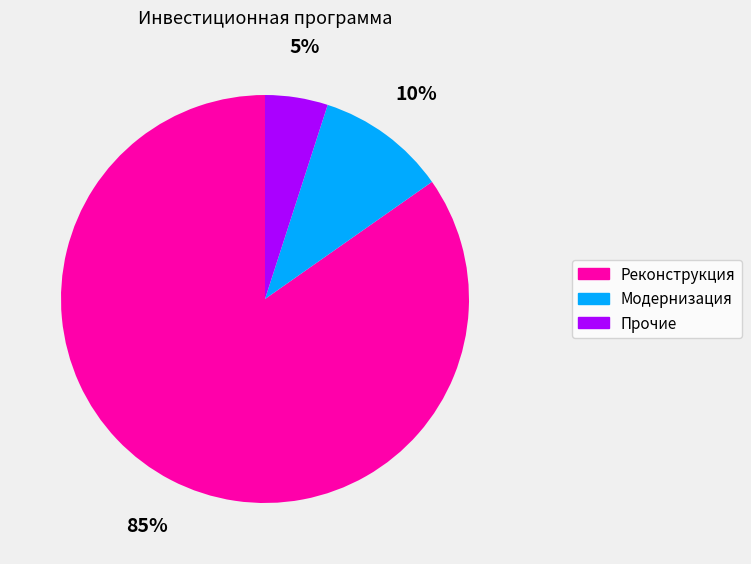

Which slice represents more than half of the pie?

Реконструкция